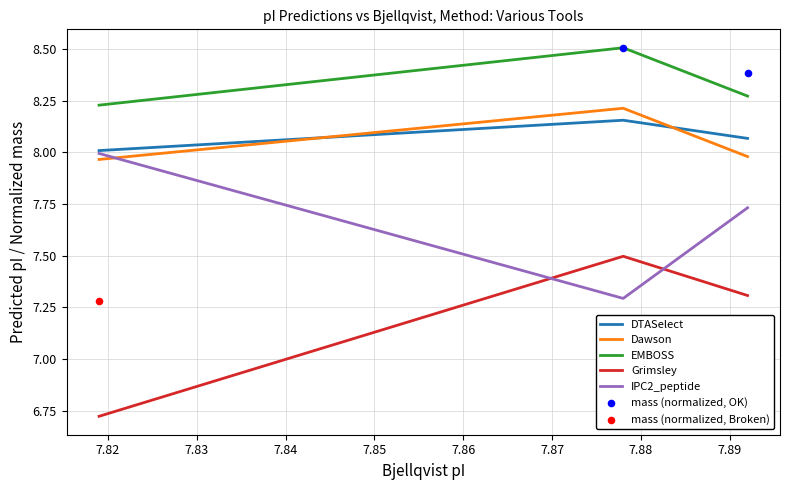

Which series has the largest Y range (max minus min)?

mass